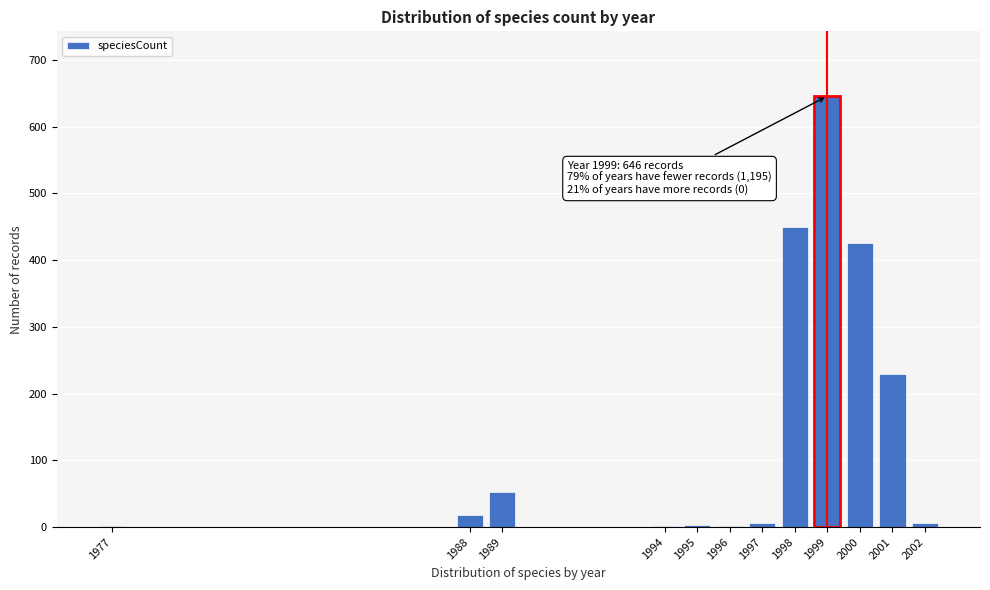

What is the ratio of the value at 2001 to the value at 1988?

12.8